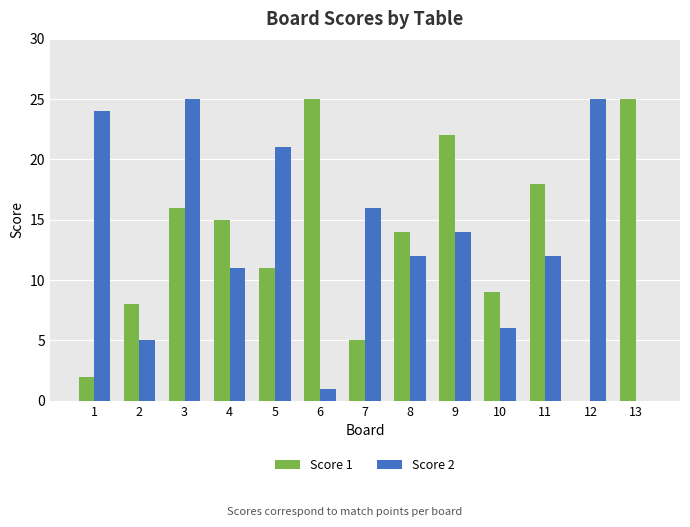

Reading right to left, list all the values displayed in this chart.

Score 1: 13=25	12=0	11=18	10=9	9=22	8=14	7=5	6=25	5=11	4=15	3=16	2=8	1=2
Score 2: 13=0	12=25	11=12	10=6	9=14	8=12	7=16	6=1	5=21	4=11	3=25	2=5	1=24